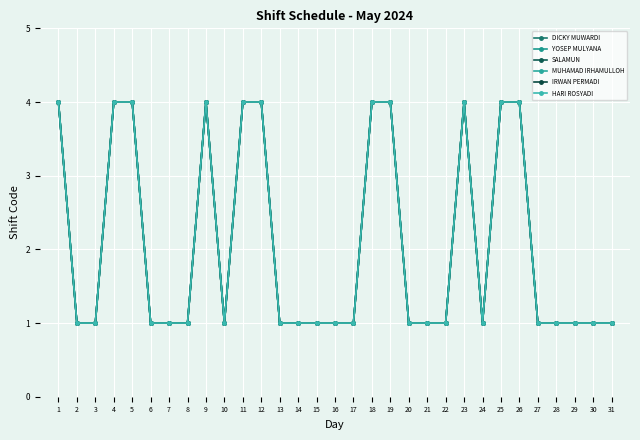

Count the DICKY MUWARDI values in the range 1 to 4.

31